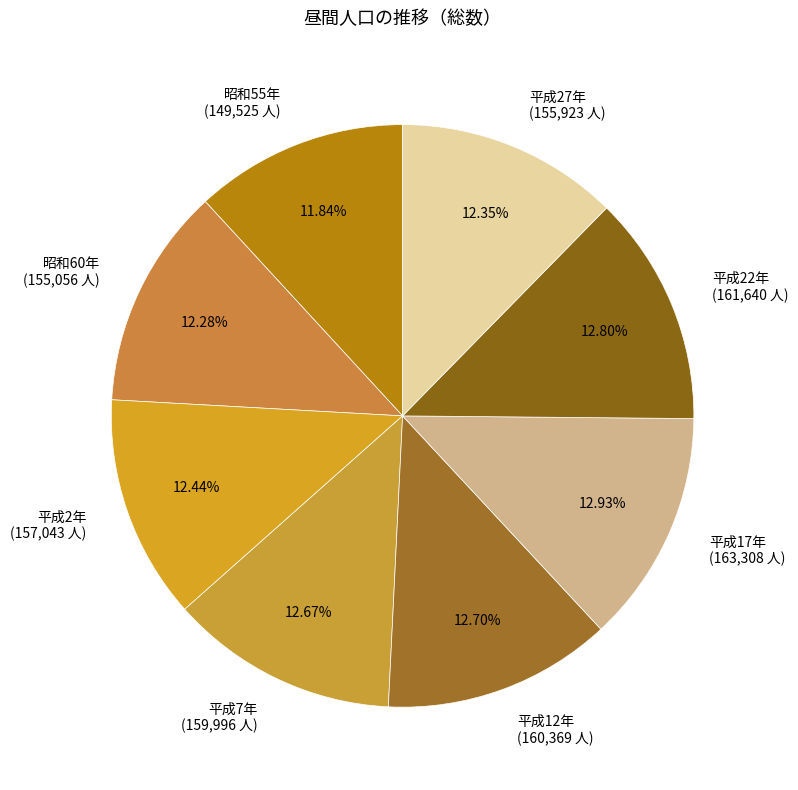

To the nearest percent, what is the difference between the largest and smallest slice percentages?

1%